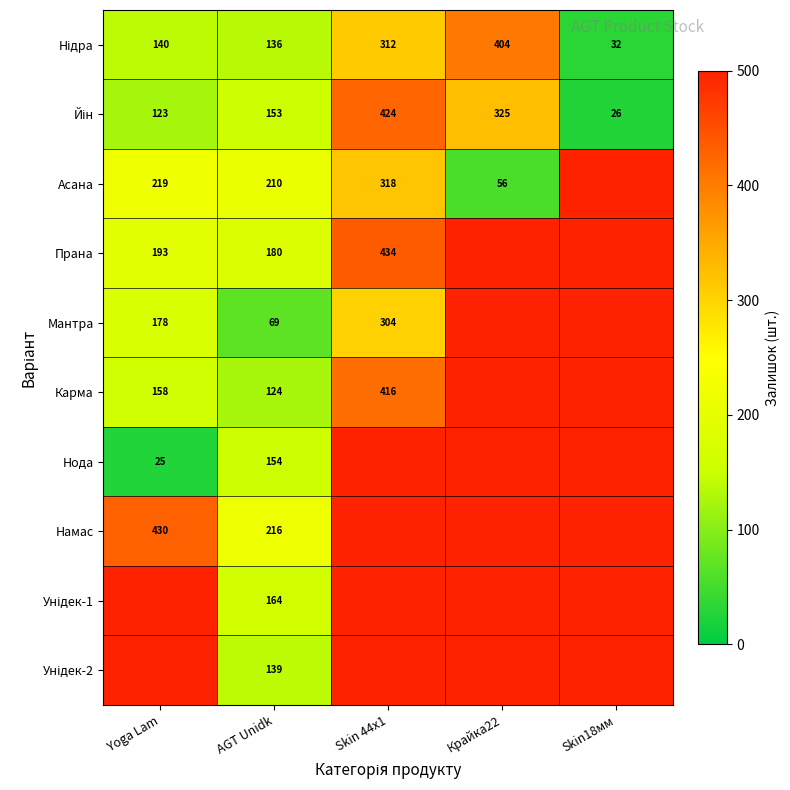

What is the smallest value displayed?

25.0